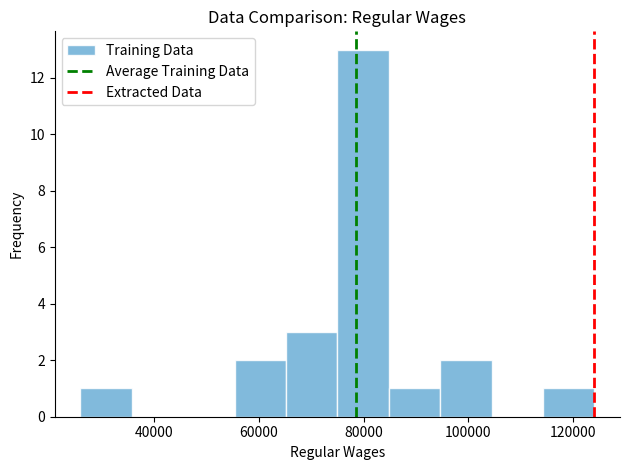

Reading left to right, list every bar in this chart as the range it spans on the x-axis followed by its height. Neither the bar edges nor the heights are printed on the chart, so give them approximately, as read against the axes.

26000 to 36000: 1
36000 to 46000: 0
46000 to 56000: 0
56000 to 66000: 2
66000 to 74000: 3
74000 to 84000: 13
84000 to 94000: 1
94000 to 104000: 2
104000 to 114000: 0
114000 to 124000: 1